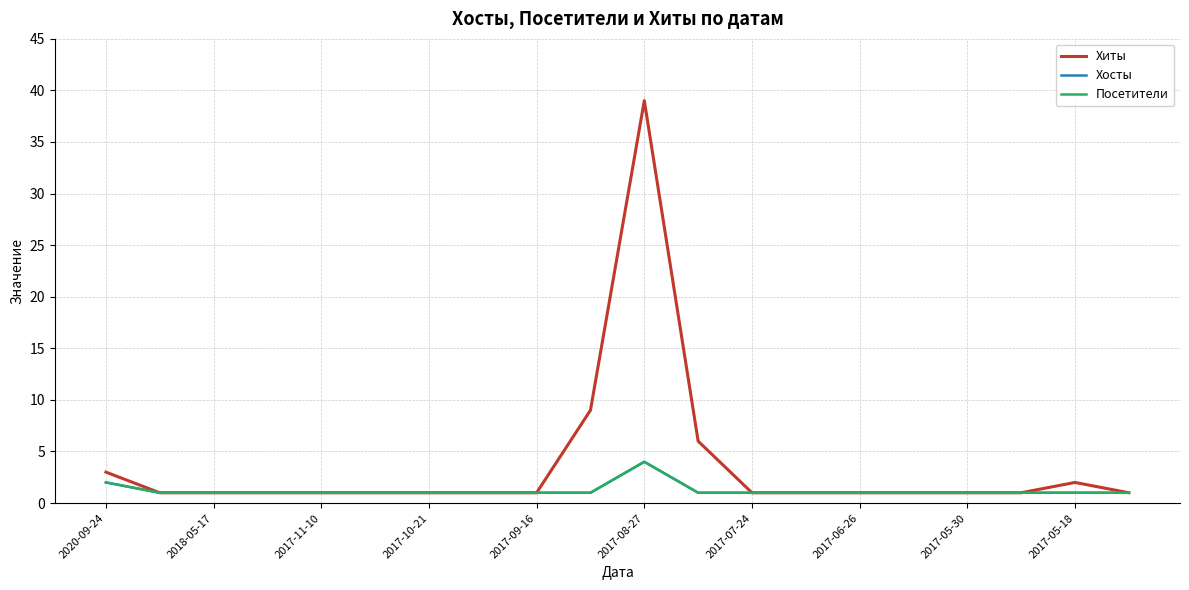

True or false: Хосты and Посетители cross at least once.

False